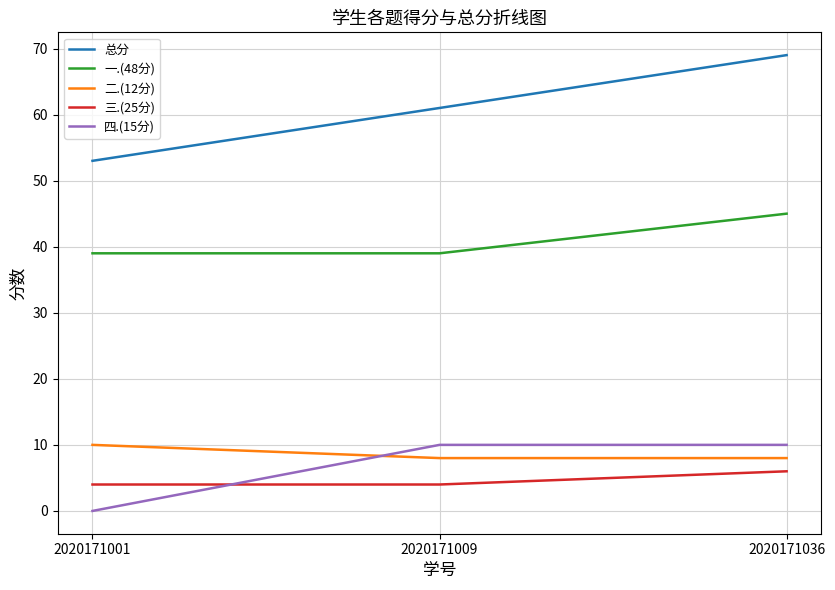

Which series has the largest total across all categories?

总分